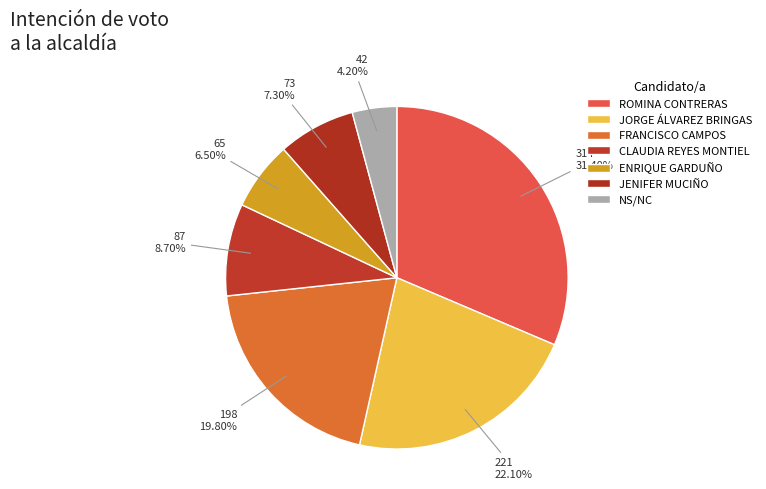

What percentage is the NS/NC slice, to the nearest percent?

4%